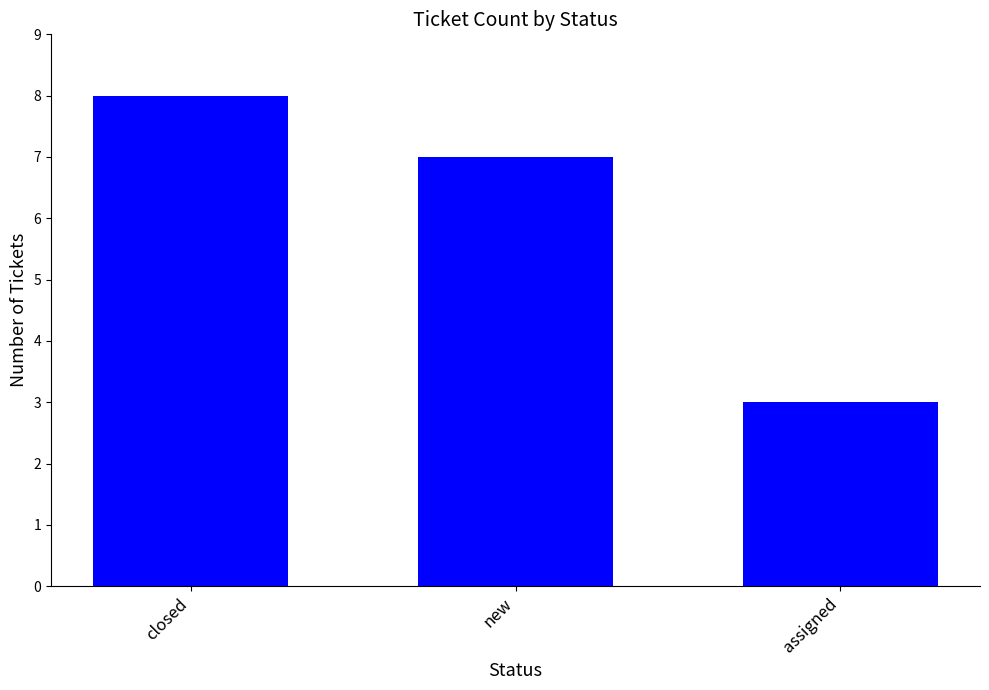

The chart shows a value of 7 at new. True or false?

True